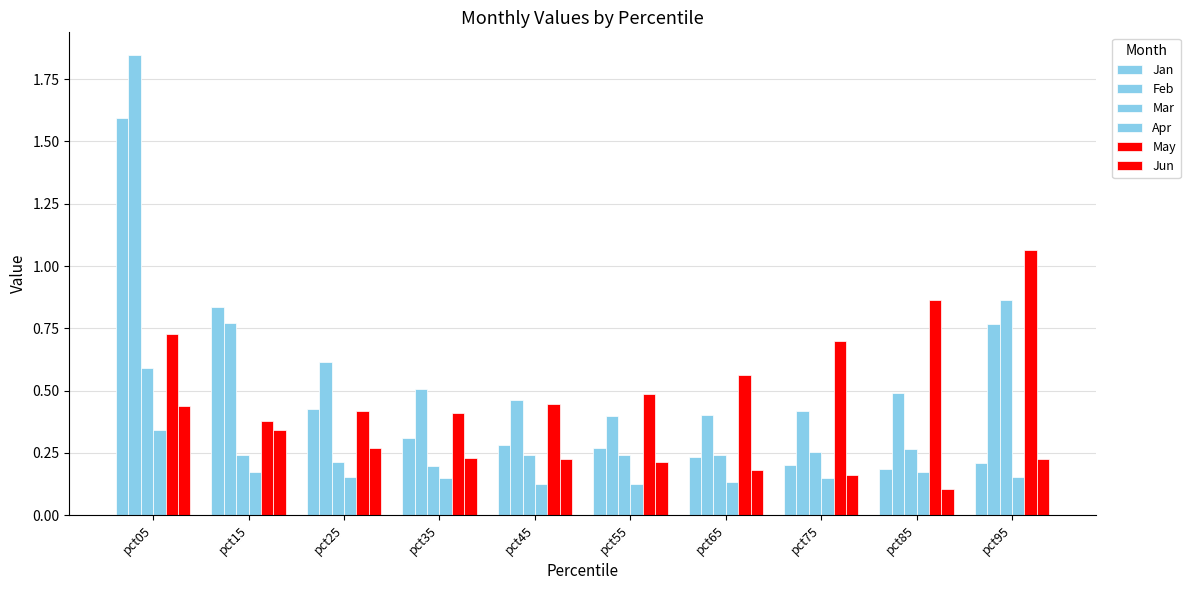

True or false: Jun has a value of 0.3 at pct25.

True